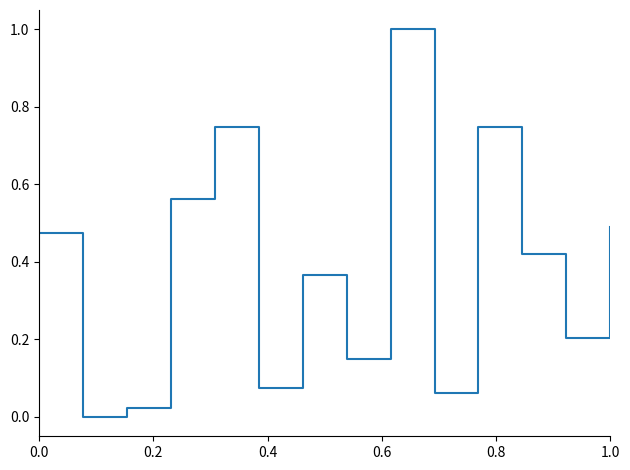

What is the maximum value shown in the chart?

1.0